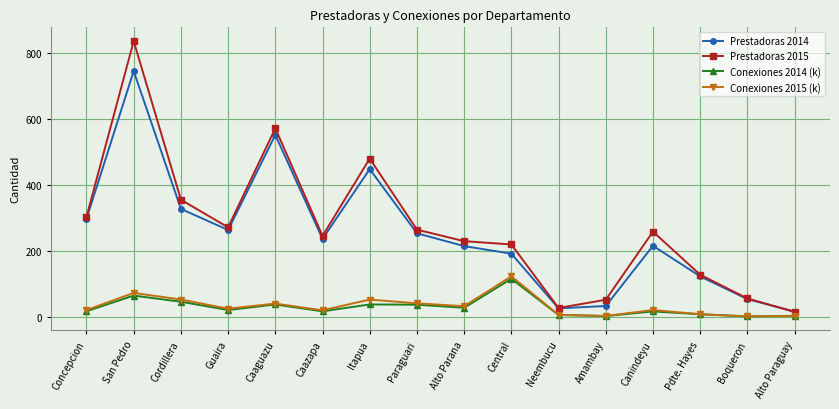

Is this an area chart (filled region under the line)?

No